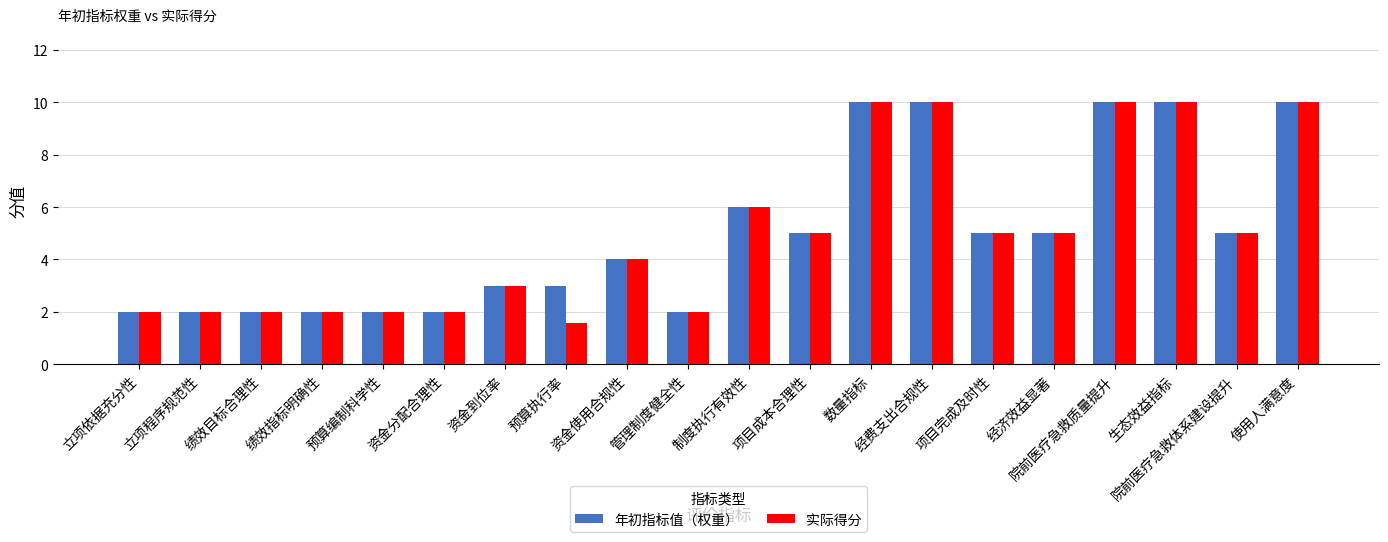

How many bars are there in each group?

2